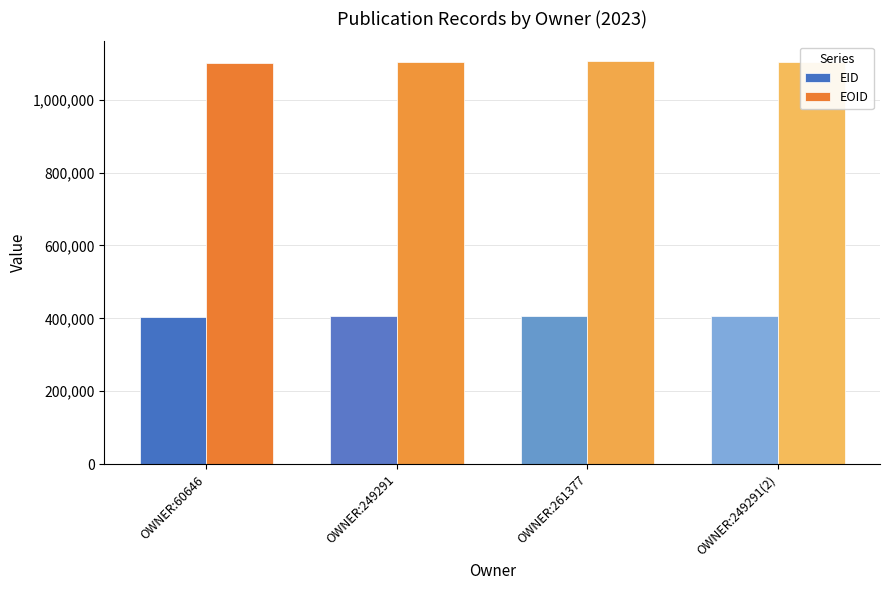

What is the spread (max minus min) of values at OWNER:261377?

697346